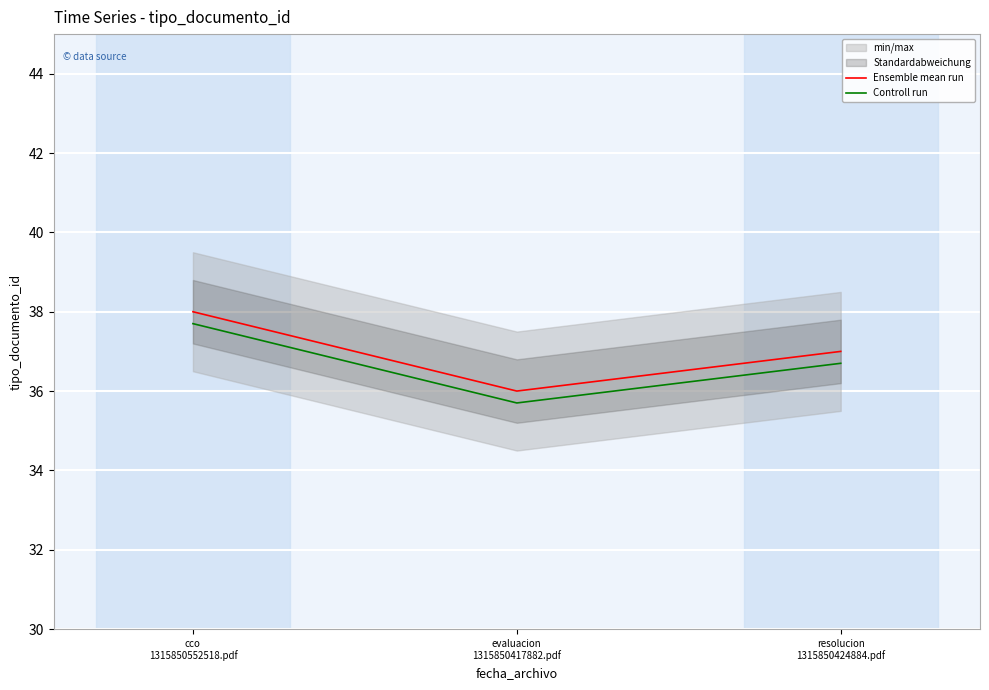

What position from the left is evaluacion
1315850417882.pdf?

2